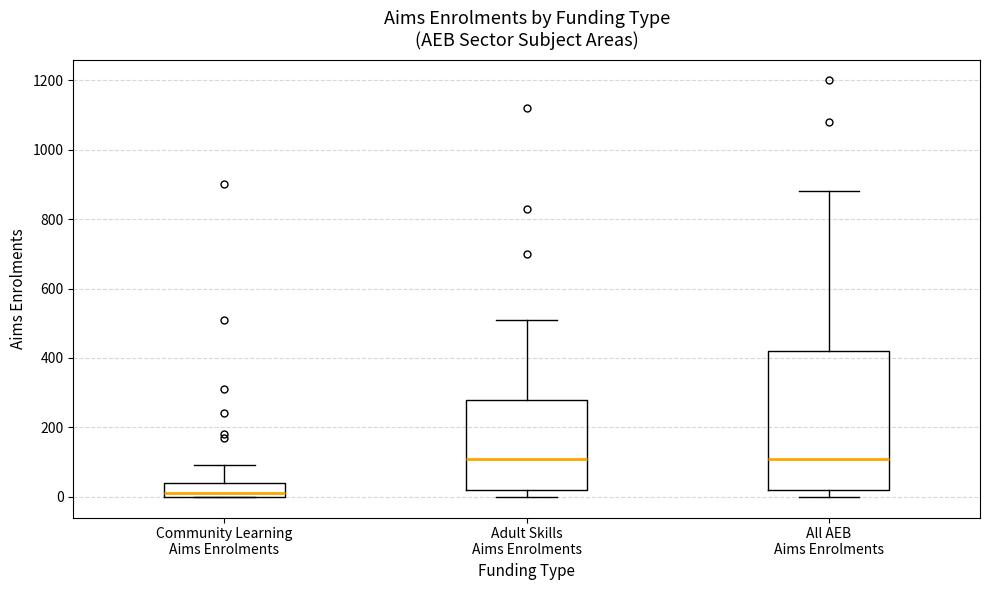

Where is the upper edge of the box for All AEB Aims Enrolments on the y-axis? The values are not printed on the chart, so give them approximately, as read against the axis.

420